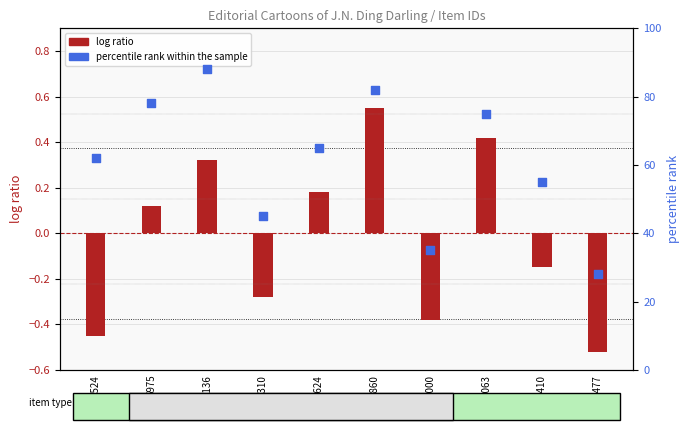

Which series has the largest total across all categories?

percentile rank within the sample